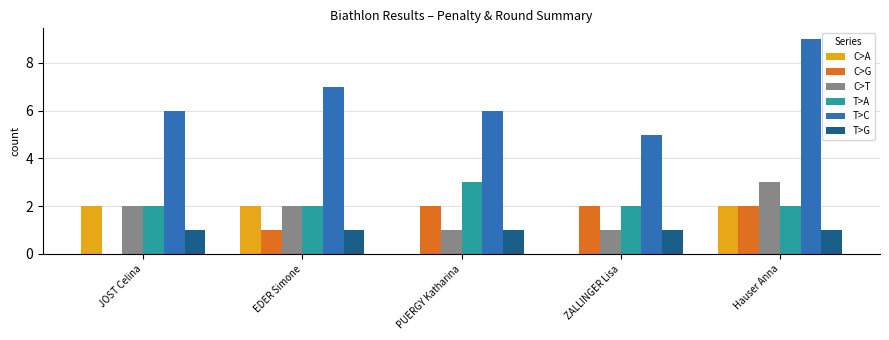

The value of T>A at ZALLINGER Lisa is 3. True or false?

False